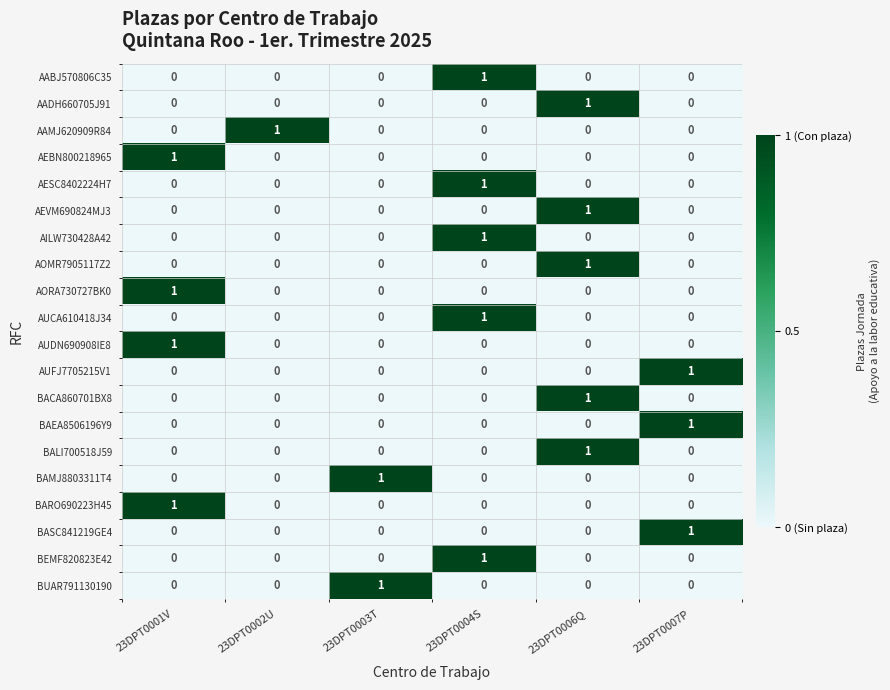

Is it true that BAMJ8803311T4 equals 0 at 23DPT0006Q?

True